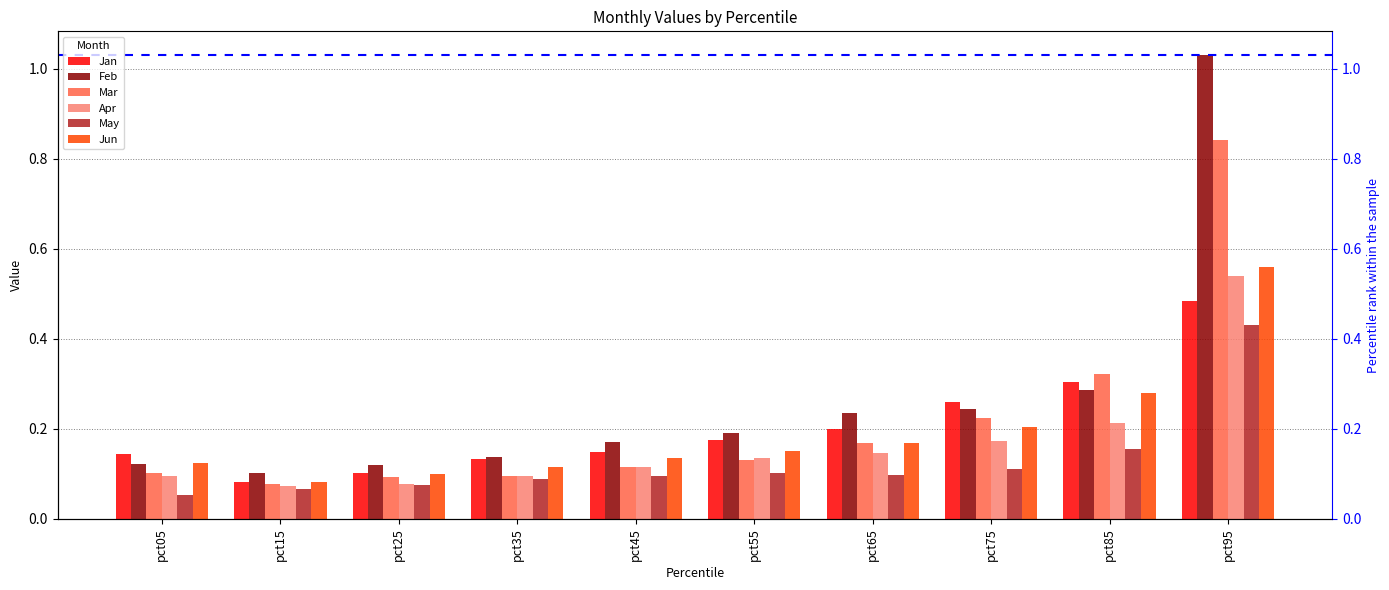

The Jun series shows 0.6 at pct95. True or false?

True